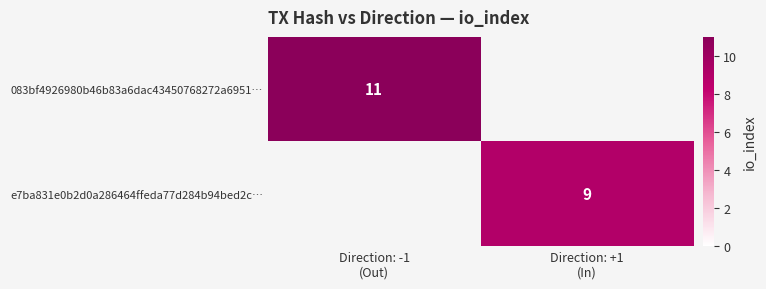

At how many categories does at least one series exceed 9?

1